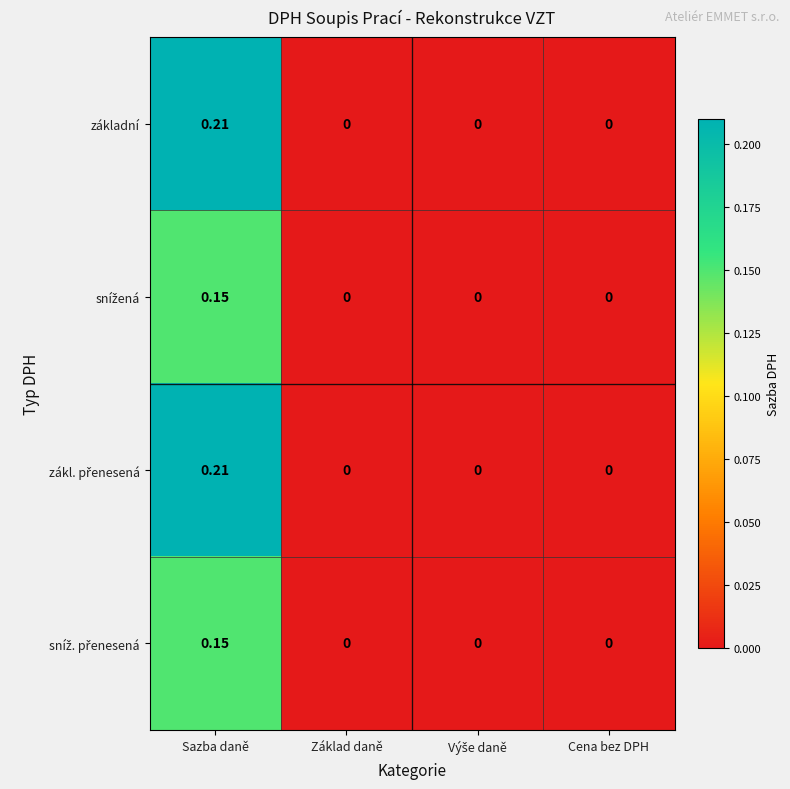

At which category is the sum across all series the highest?

Sazba daně